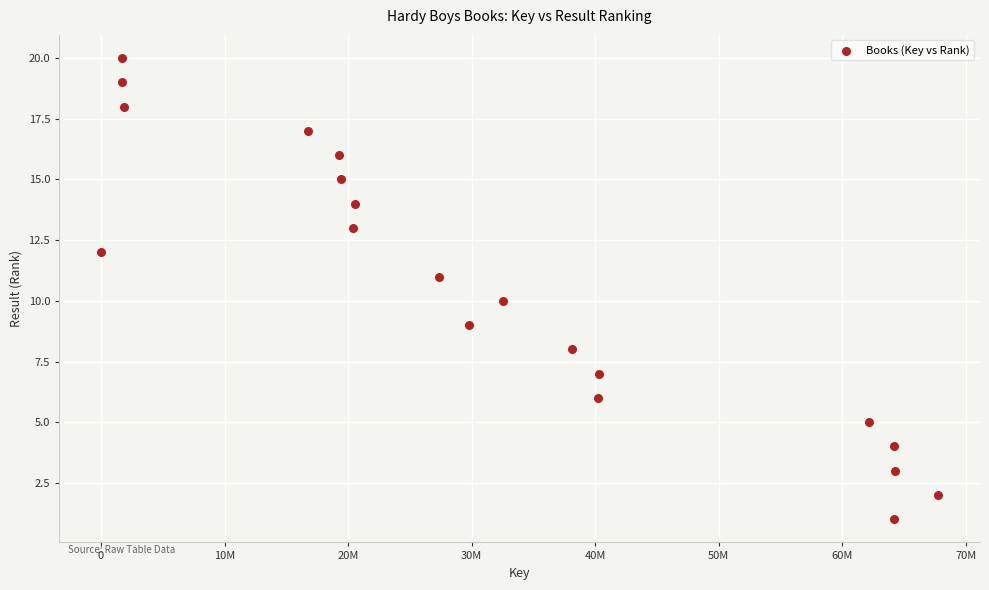

What is the range of Y values (max minus min)?

19